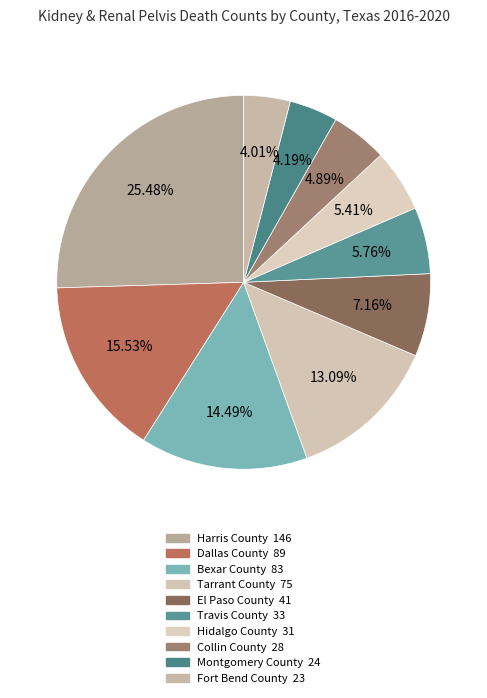

Is it true that Dallas County is 28% of the pie?

False